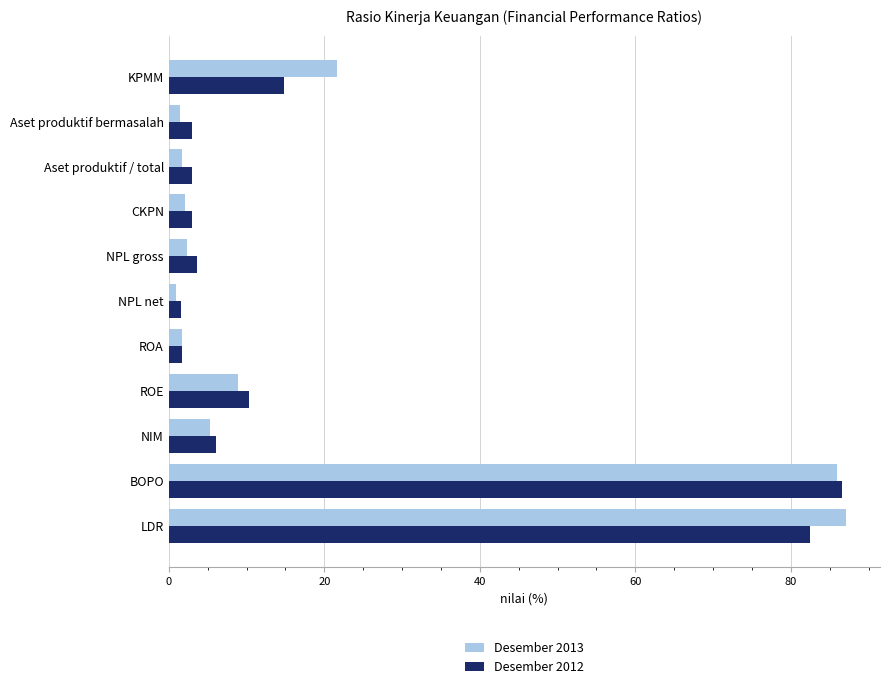

What is the difference between the maximum and minimum values in the Desember 2013 series?

86.2